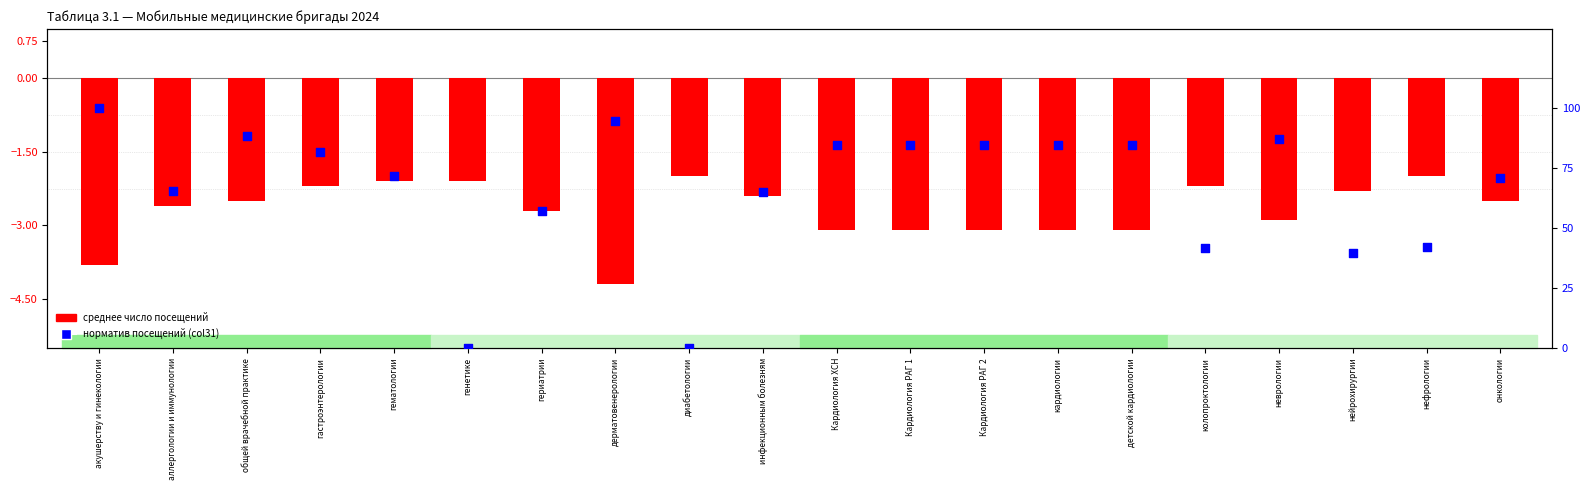

Is the value of среднее число посещений at дерматовенерологии greater than the value of норматив посещений (col31) at гериатрии?

No